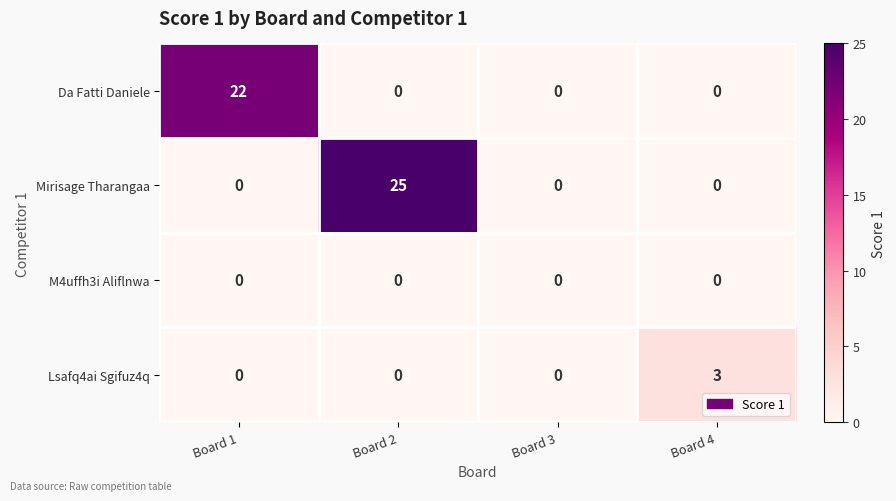

Reading left to right, list all the values displayed in this chart.

Da Fatti Daniele: 22	0	0	0
Mirisage Tharangaa: 0	25	0	0
M4uffh3i Aliflnwa: 0	0	0	0
Lsafq4ai Sgifuz4q: 0	0	0	3